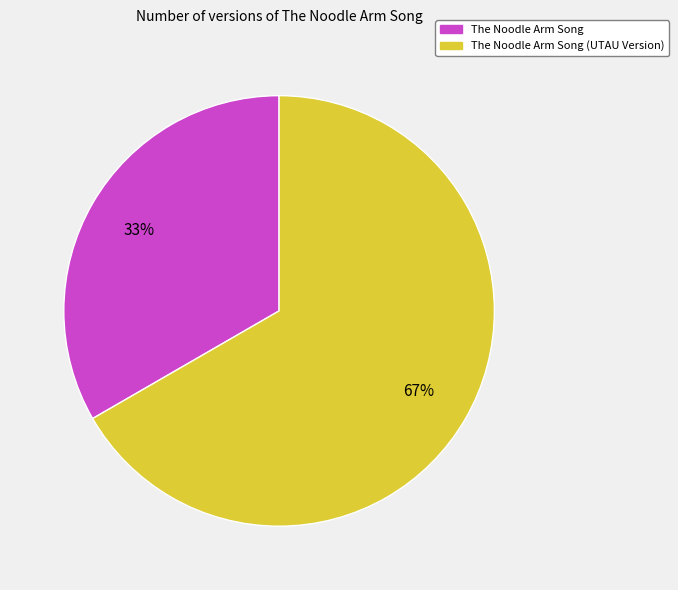

How many slices are in this pie chart?

2